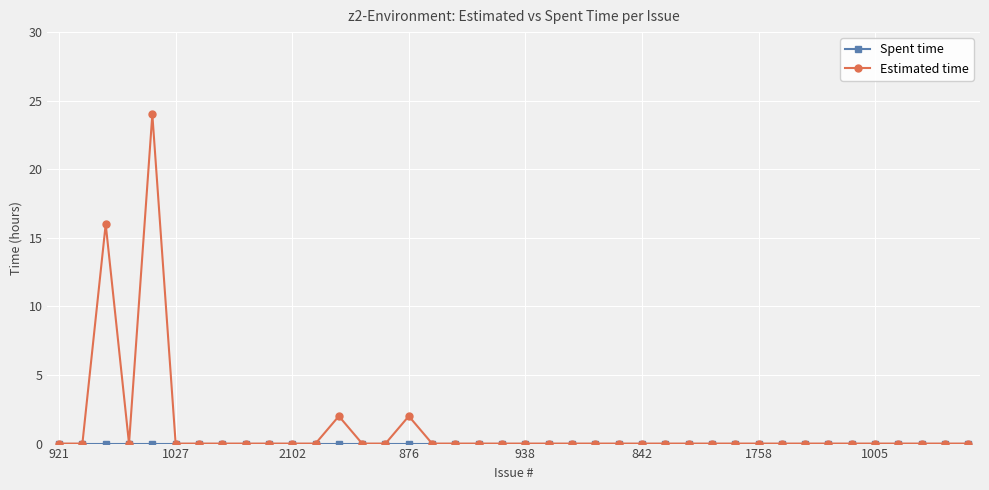

Which series has the widest spread of values?

Estimated time